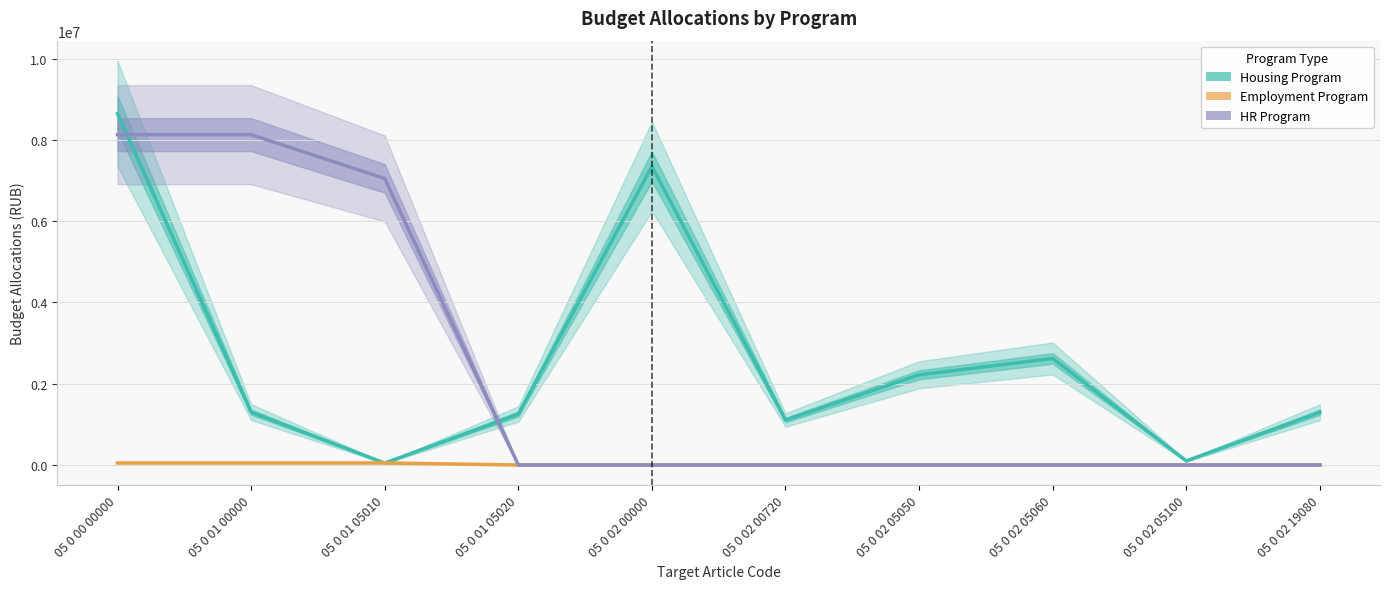

What position from the right is 05 0 02 05100?

2